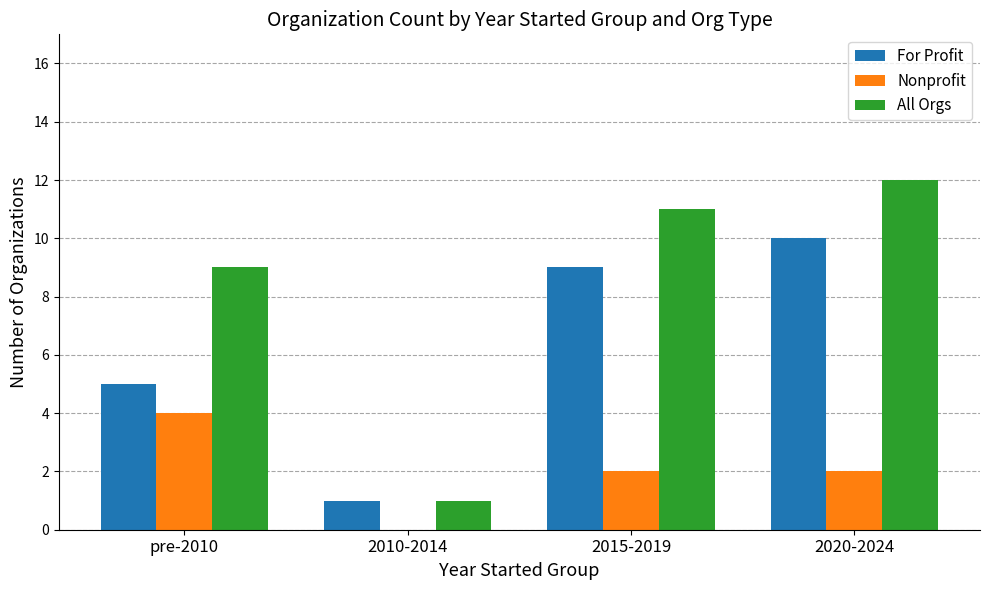

At which label is All Orgs closest to 6?

pre-2010